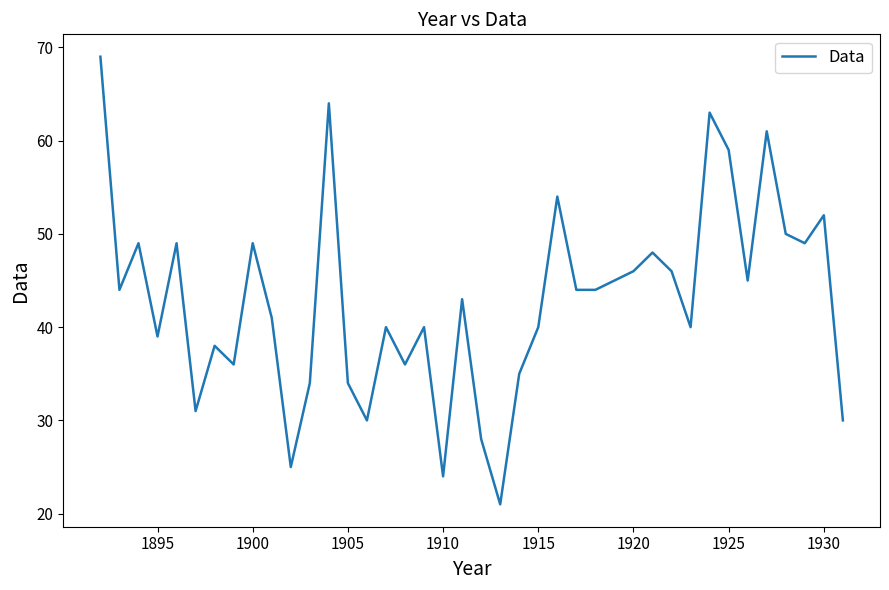

Is this an area chart (filled region under the line)?

No